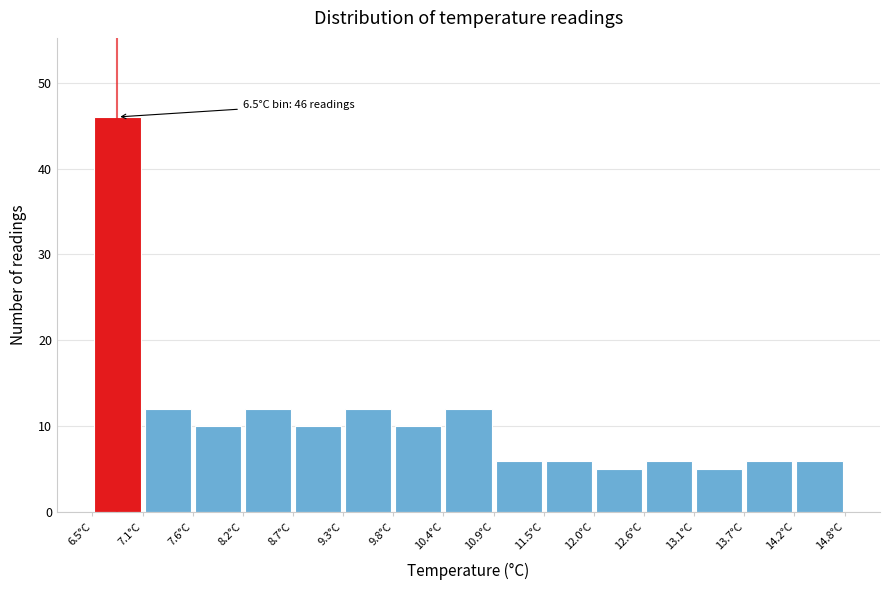

Over which range of the x-axis is the bar tallest?

6.5 to 7.1